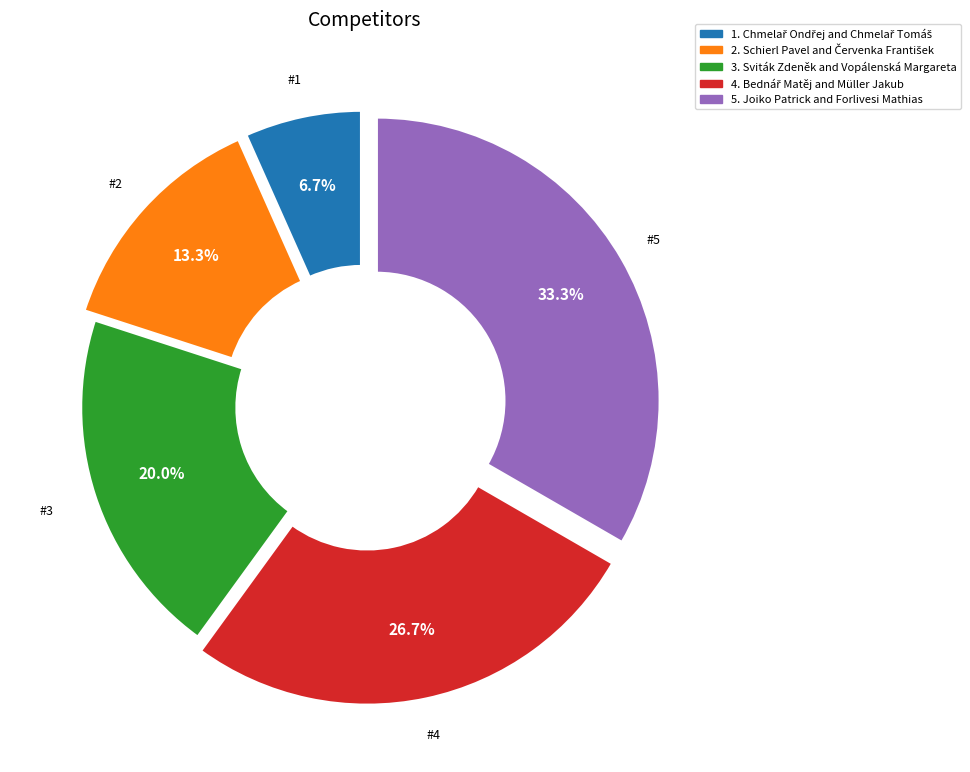

Does any single category account for the majority?

No